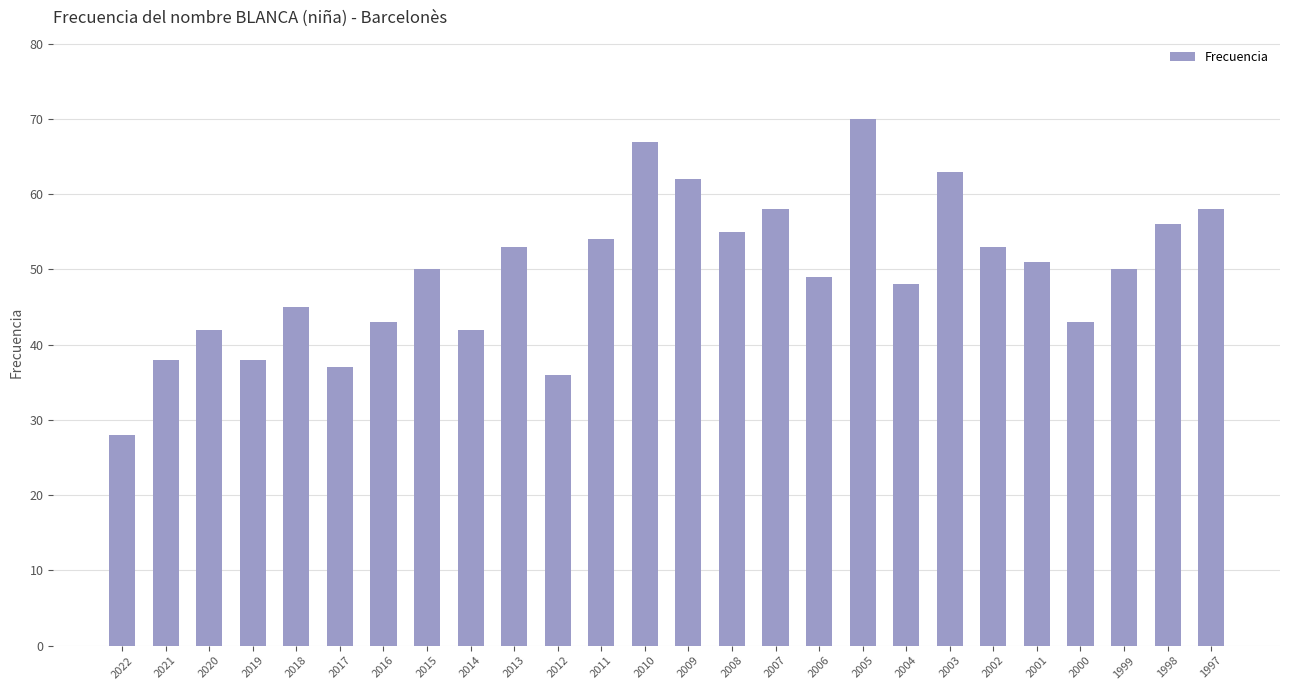

What is the difference between the maximum and minimum values?

42